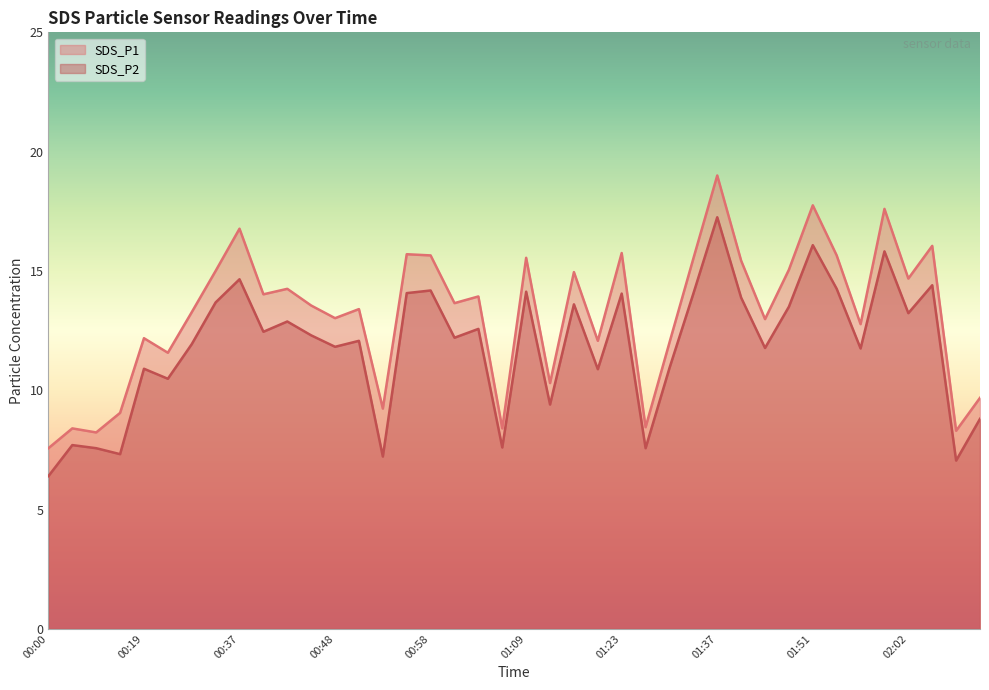

What is the sum of the SDS_P1 values at 01:48 and 00:19?

27.2